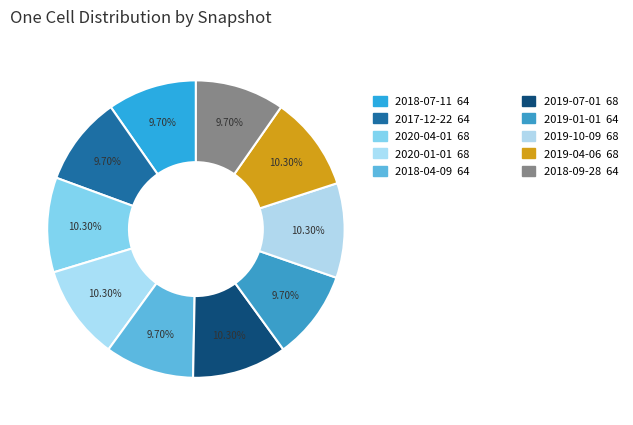

Is there a majority slice in this chart?

No